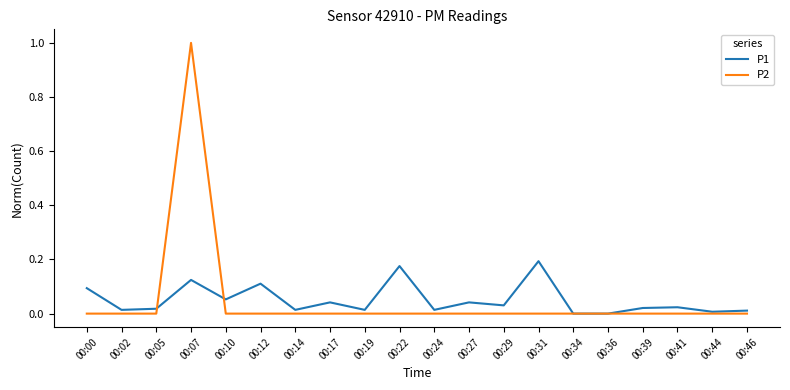

List the series in order of their peak value, lowest first.

P1, P2